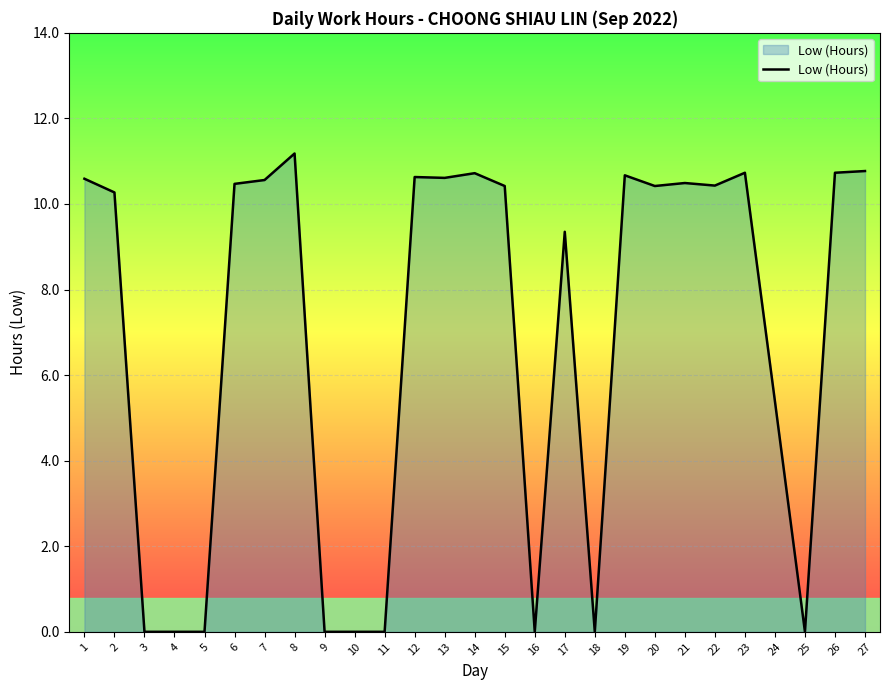

What is the difference between the maximum and minimum values?

11.2